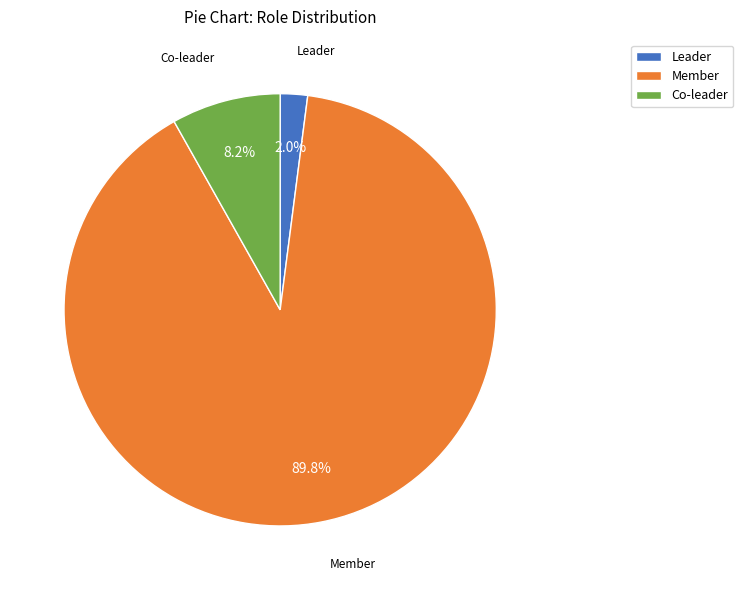

How much of the chart is everything except Leader?

98.0%